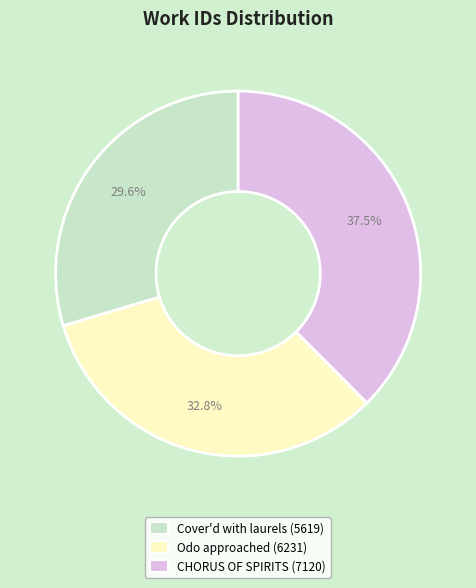

Is there a majority slice in this chart?

No